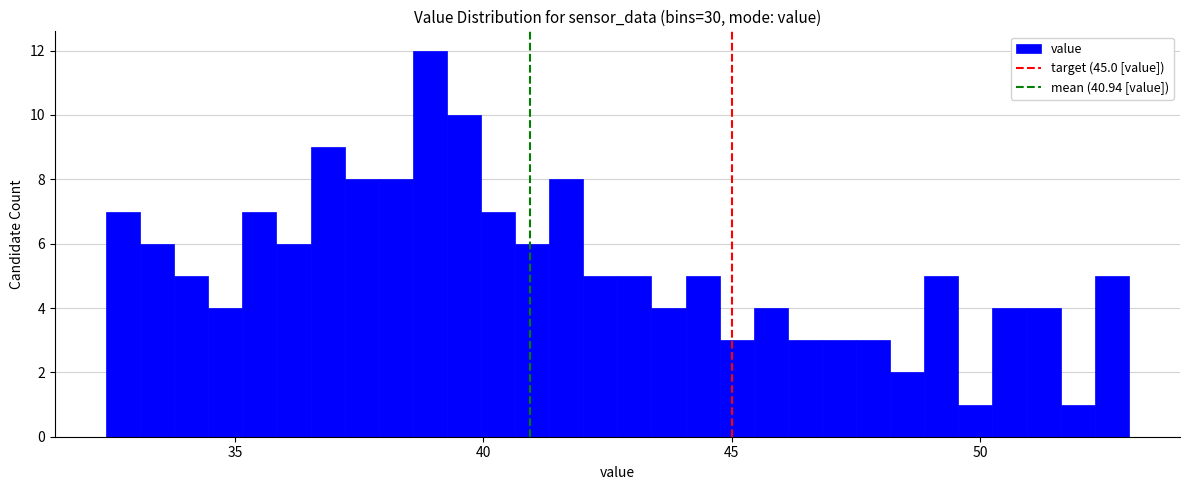

Around what value on the x-axis is the tallest bar? Give the approximate position of its centre, as read against the axis.

39.0